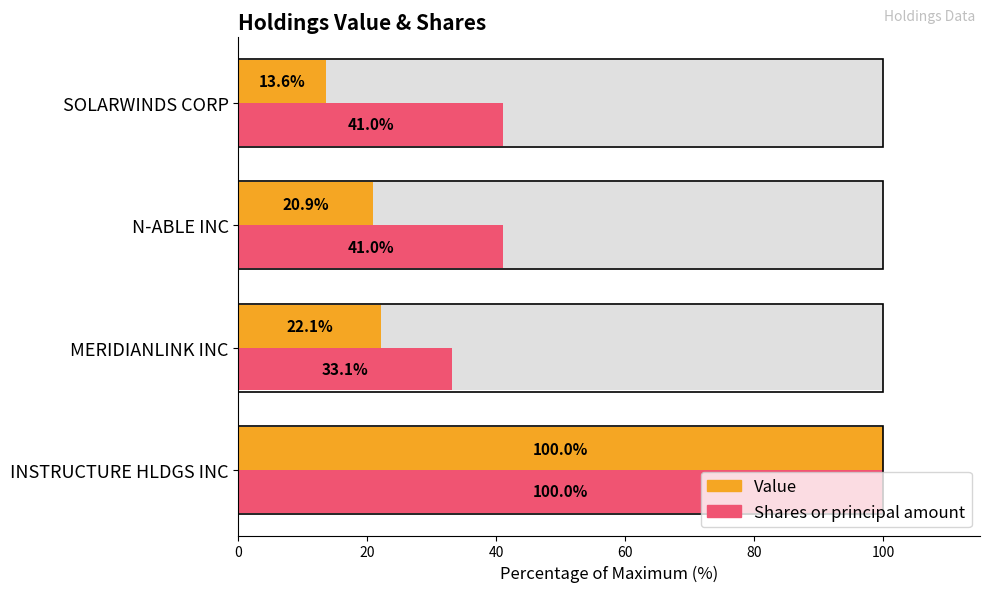

At how many categories does at least one series exceed 51?

1